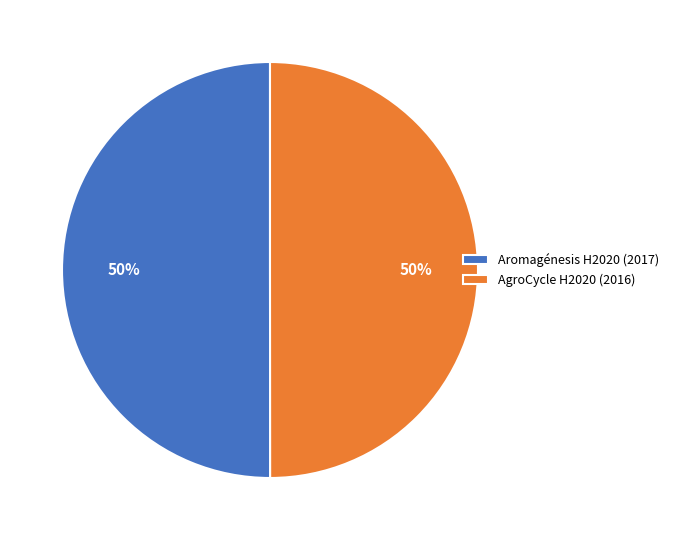

True or false: AgroCycle H2020 (2016) accounts for 50% of the total.

True